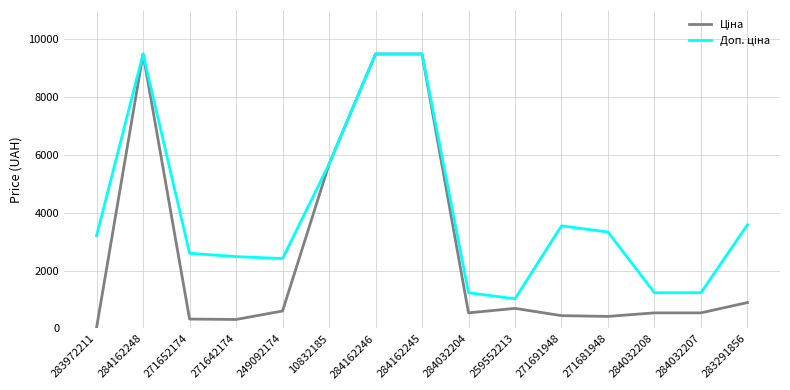

What is the difference between the highest and lowest values at 271681948?

2915.9